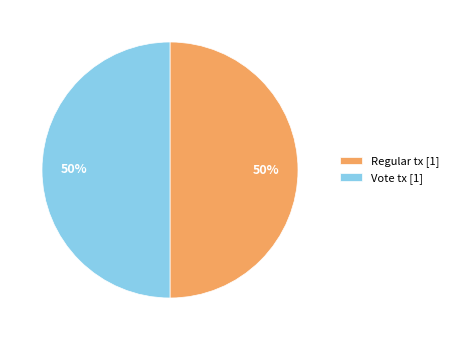

True or false: Regular accounts for 1% of the total.

False